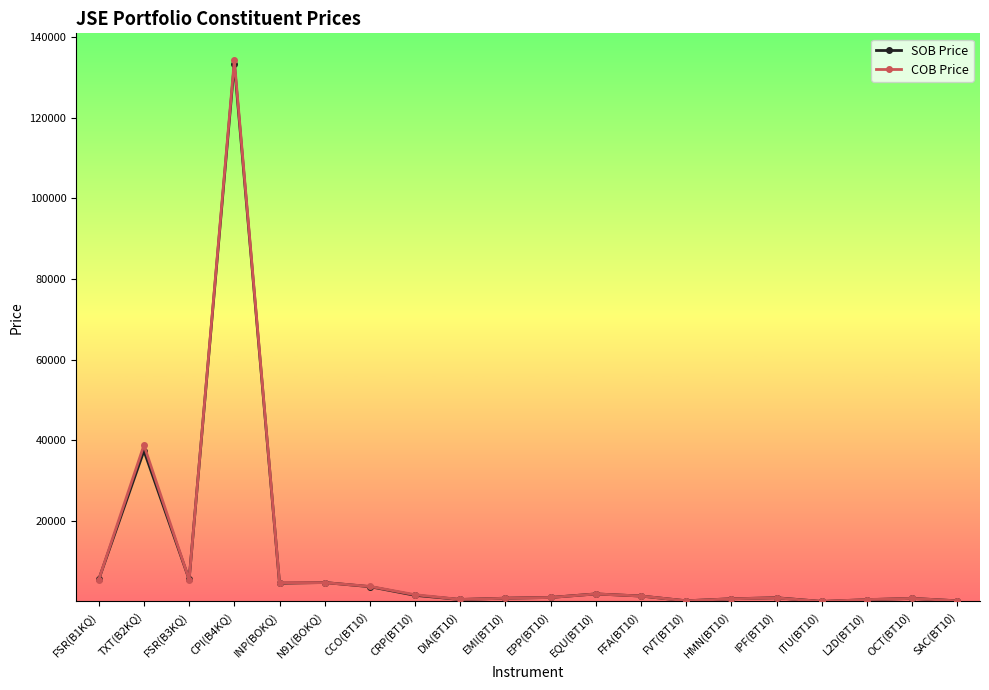

Where do COB Price and SOB Price first cross each other?

FSR(B1KQ) and TXT(B2KQ)